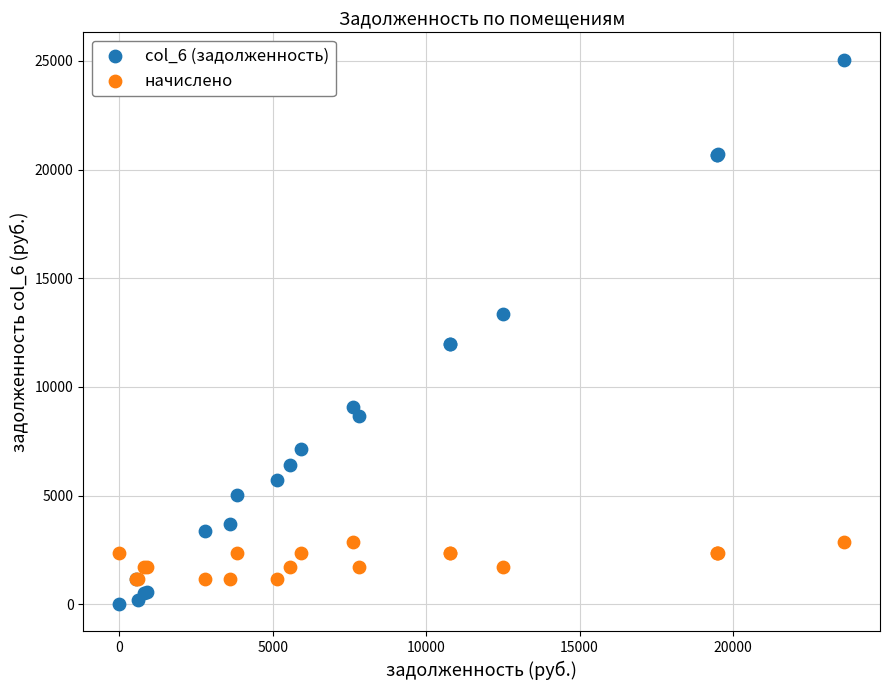

Which series reaches the maximum Y coordinate?

col_6 (задолженность)